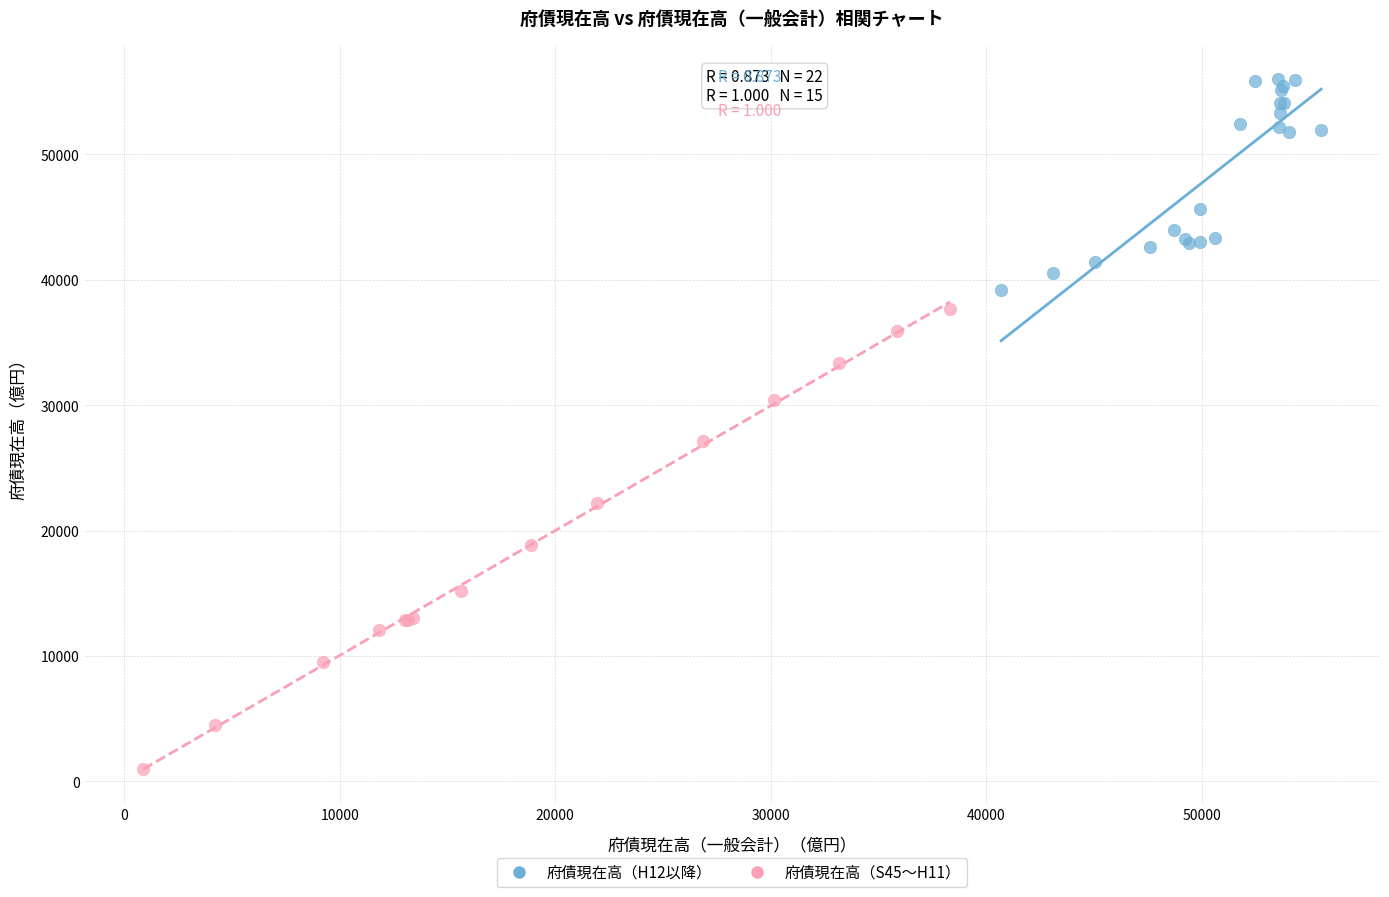

What are all the series names shown in the legend?

府債現在高（H12以降）, 府債現在高（S45〜H11）